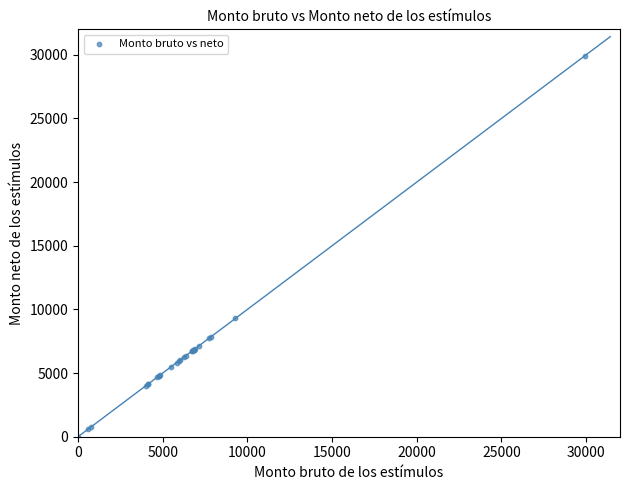

What Y value in the scatter plot is closest to 14963?

9288.2